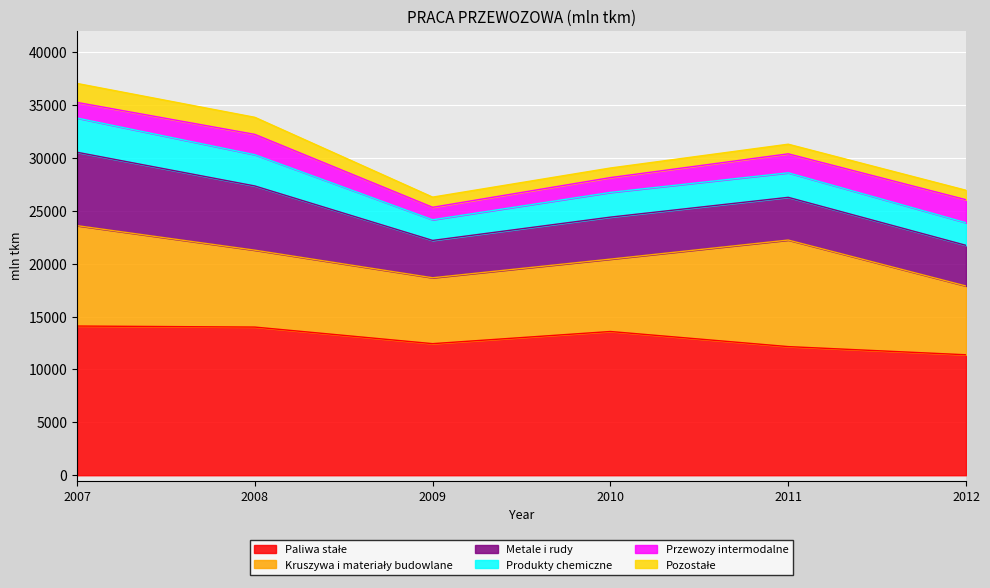

How many series are shown in this chart?

6